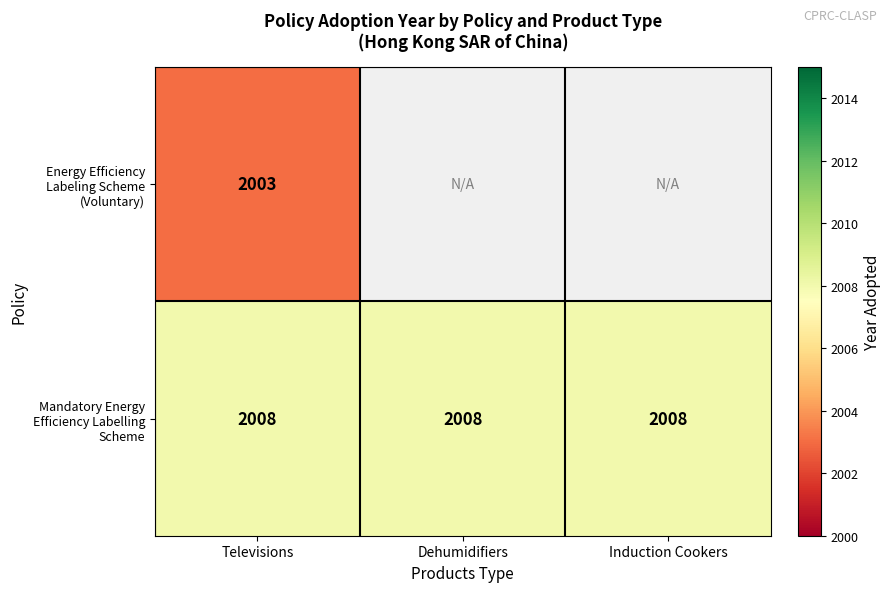

What is the total value across all series at Televisions?

4011